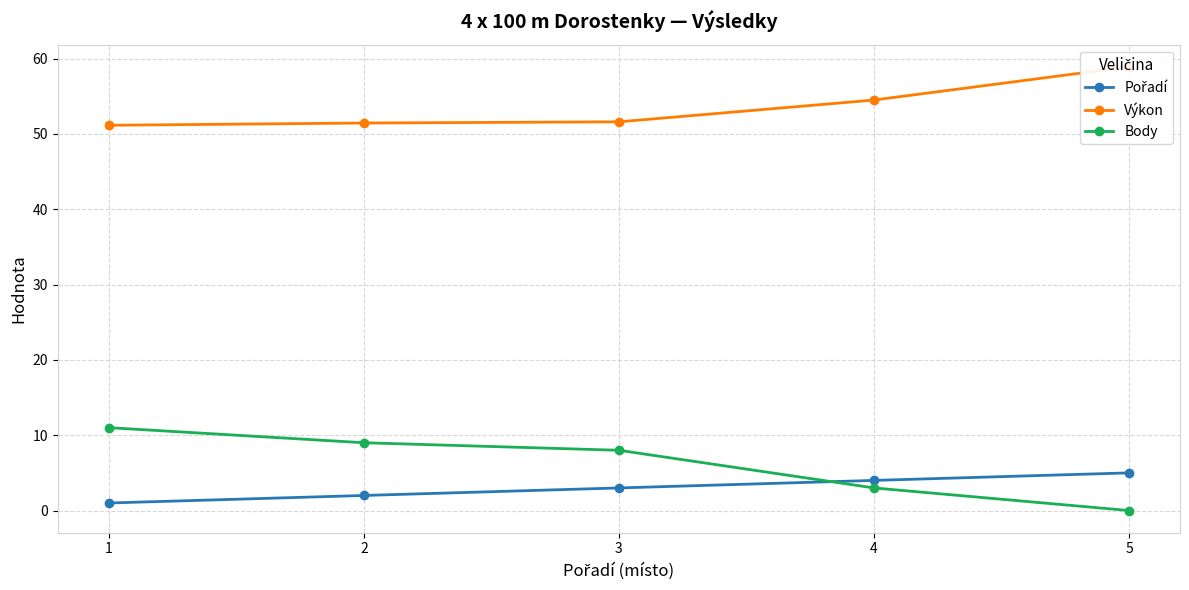

Between 4 and 2, which is larger?

4